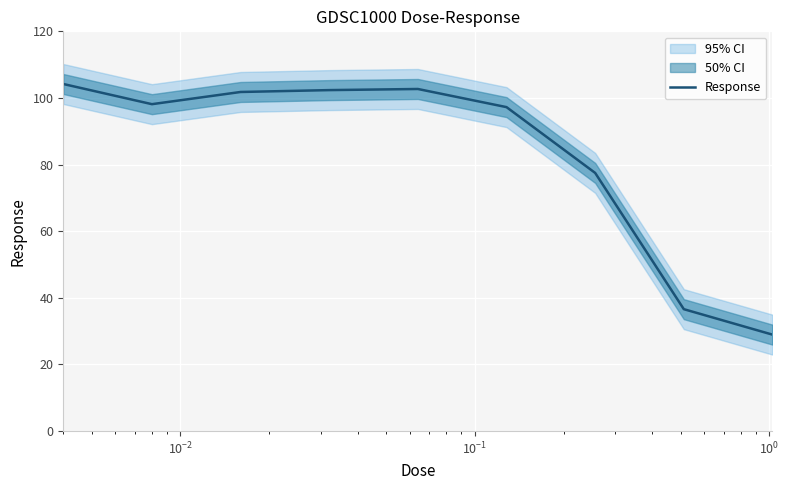

Does the chart display data point markers on the line(s)?

No